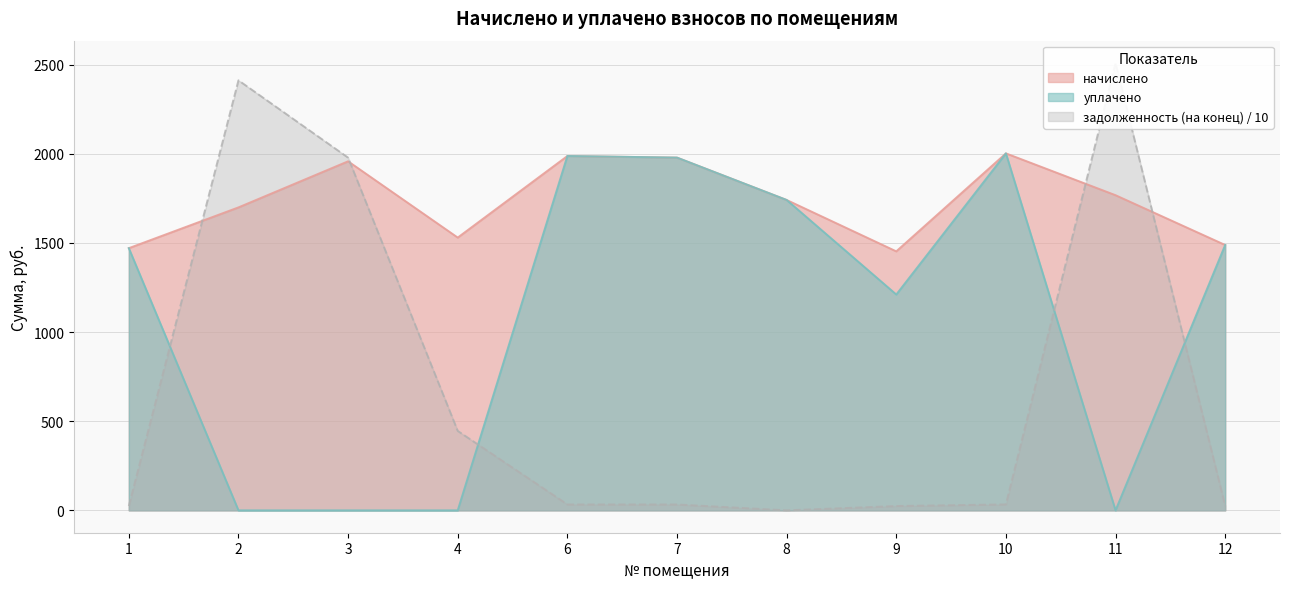

Which category has the highest value in the задолженность (на конец) series?

11